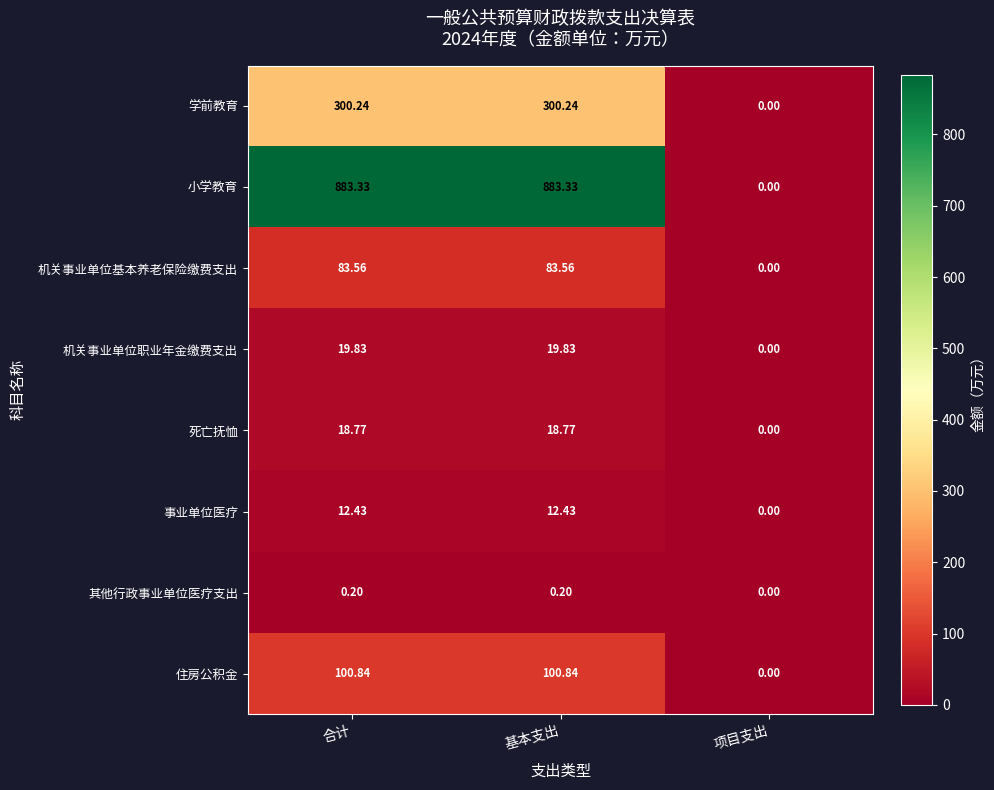

Rank the series by their maximum value, from lowest to highest.

其他行政事业单位医疗支出, 事业单位医疗, 死亡抚恤, 机关事业单位职业年金缴费支出, 机关事业单位基本养老保险缴费支出, 住房公积金, 学前教育, 小学教育